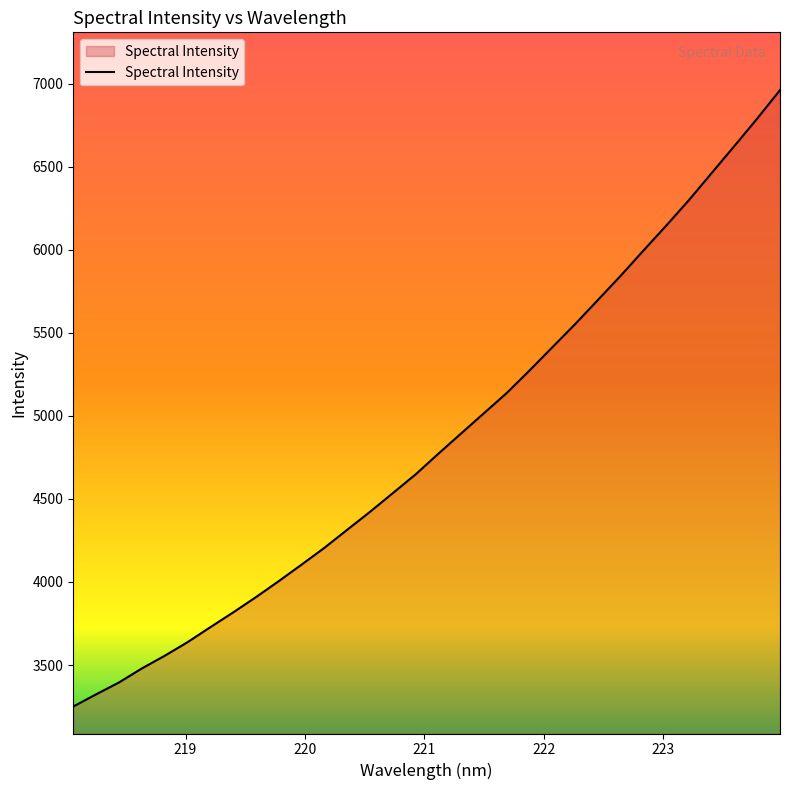

What is the maximum value shown in the chart?

6962.1